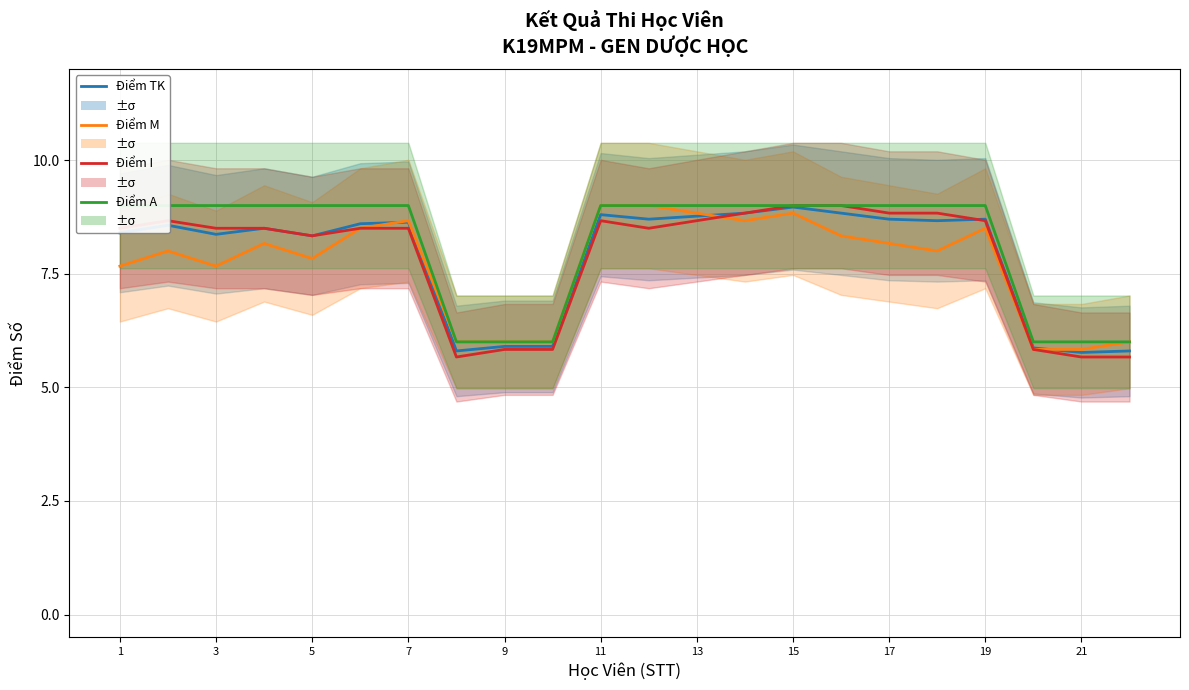

Reading left to right, extract all data points from this chart.

Điểm TK (col_16): 8.4	8.6	8.4	8.5	8.3	8.6	8.6	5.8	5.9	5.9	8.8	8.7	8.8	8.8	9.0	8.8	8.7	8.7	8.7	5.9	5.8	5.8
Điểm M (col_12): 7.7	8.0	7.7	8.2	7.8	8.5	8.7	6.0	6.0	6.0	9.0	9.0	8.8	8.7	8.8	8.3	8.2	8.0	8.5	5.8	5.8	6.0
Điểm I (col_13): 8.5	8.7	8.5	8.5	8.3	8.5	8.5	5.7	5.8	5.8	8.7	8.5	8.7	8.8	9.0	9.0	8.8	8.8	8.7	5.8	5.7	5.7
Điểm A (col_7): 9.0	9.0	9.0	9.0	9.0	9.0	9.0	6.0	6.0	6.0	9.0	9.0	9.0	9.0	9.0	9.0	9.0	9.0	9.0	6.0	6.0	6.0